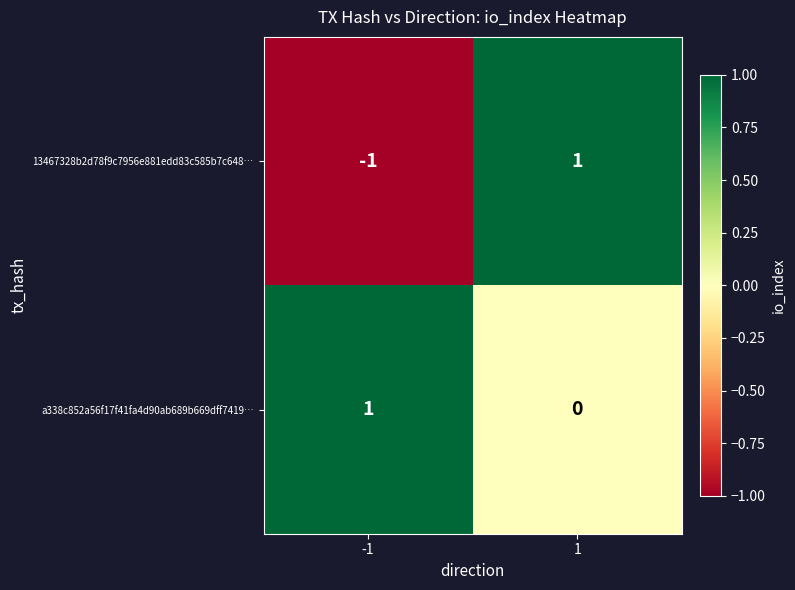

Reading left to right, transcribe all the data shown in this chart.

13467328b2d78f9c7956e881edd83c585b7c648…: -1	1
a338c852a56f17f41fa4d90ab689b669dff7419…: 1	0